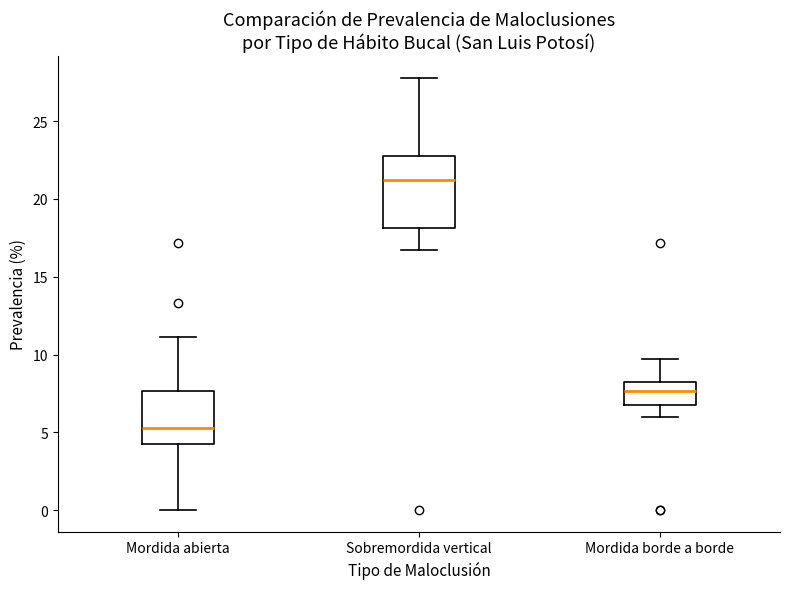

Comparing the boxes themselves (not the whiskers), which one is the tallest?

Sobremordida vertical